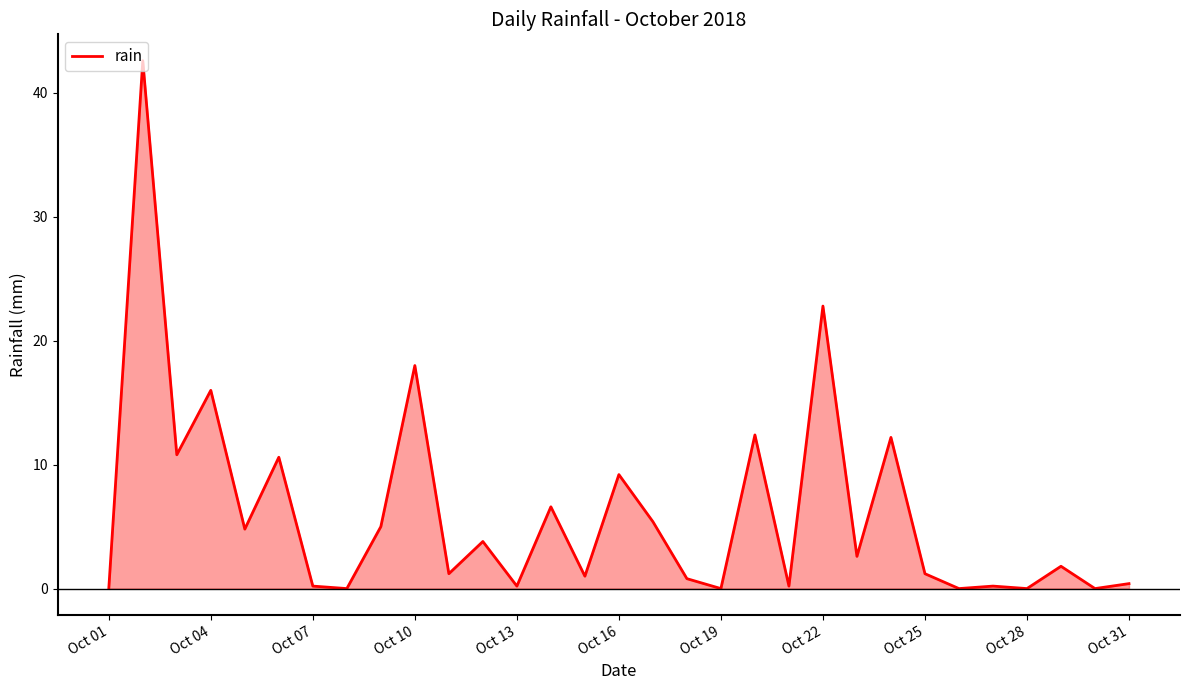

What is the difference between the maximum and minimum values?

42.6